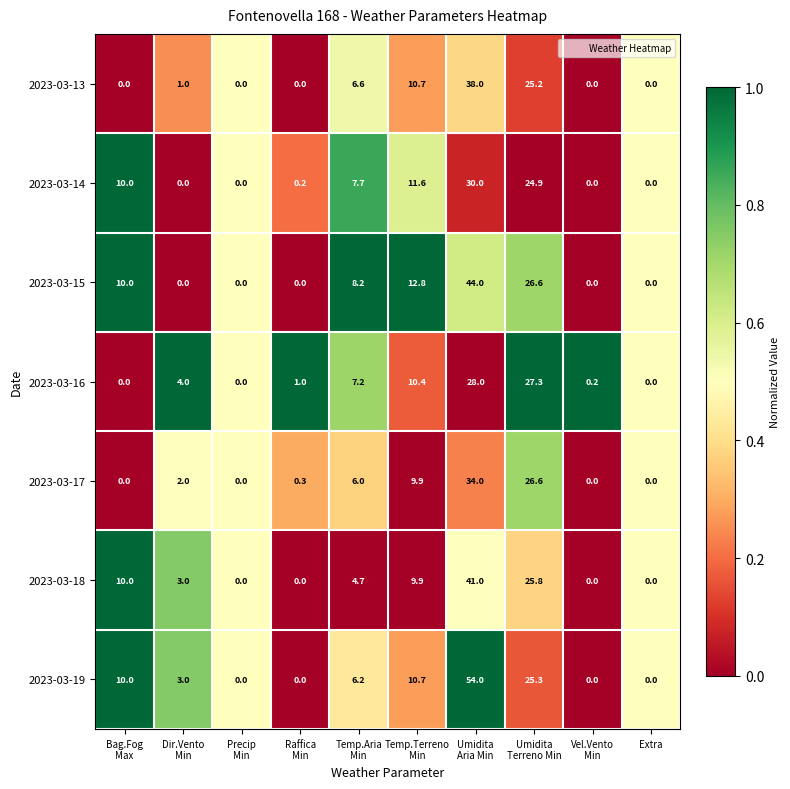

Which series has the largest total across all categories?

2023-03-19